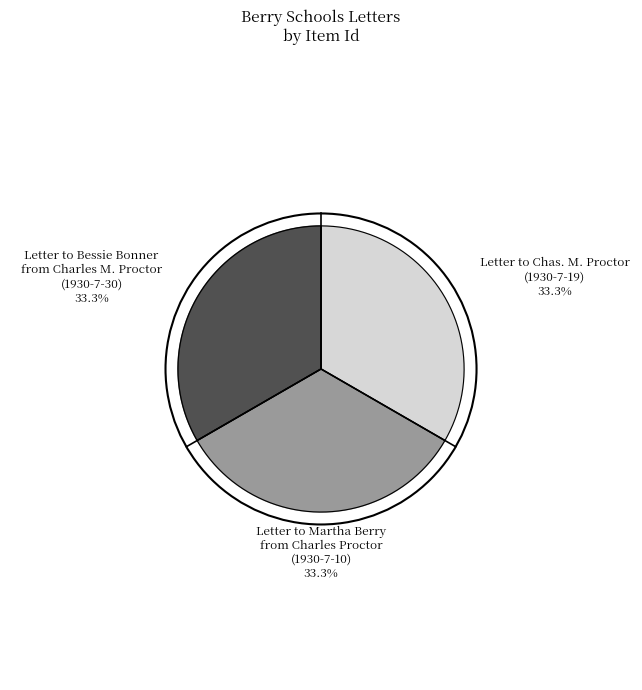

Is there any slice that represents more than half of the pie?

No